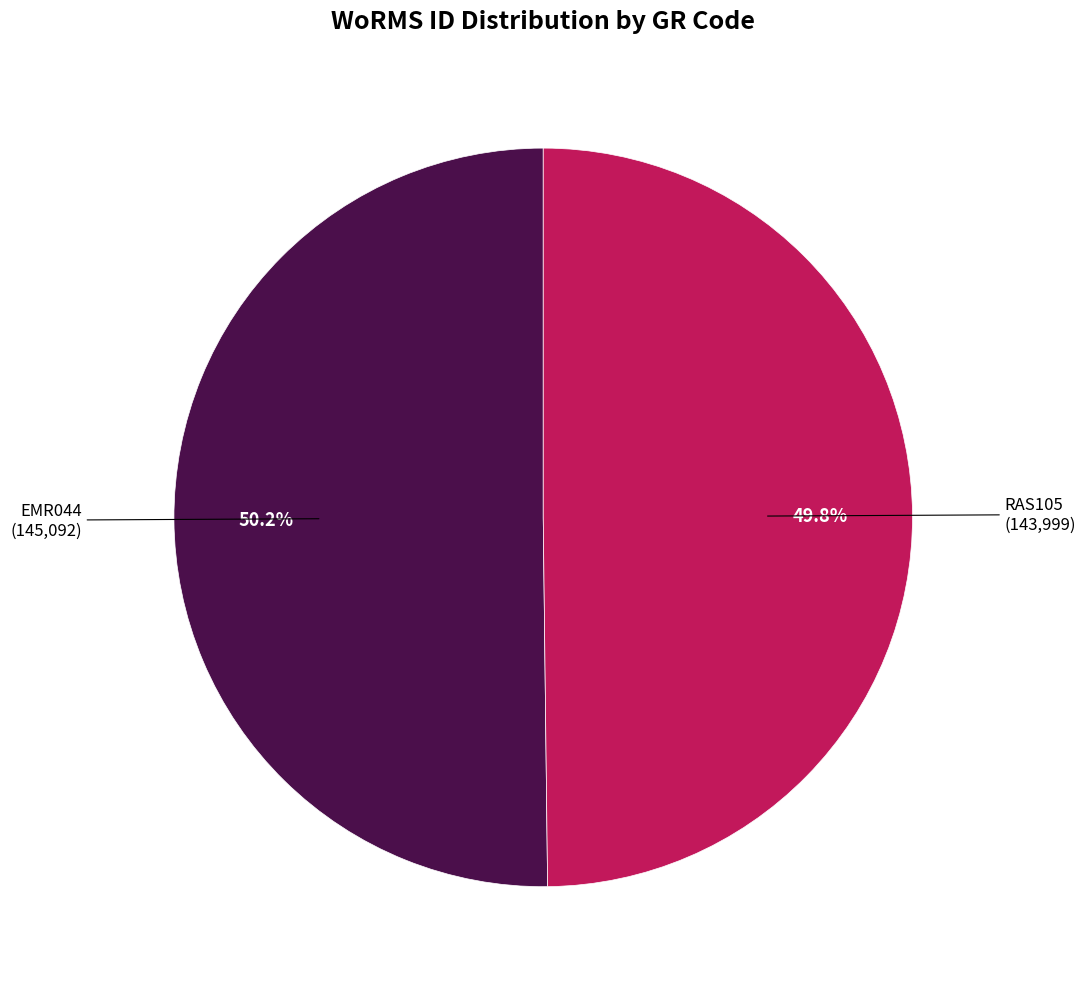

Is there any slice that represents more than half of the pie?

Yes